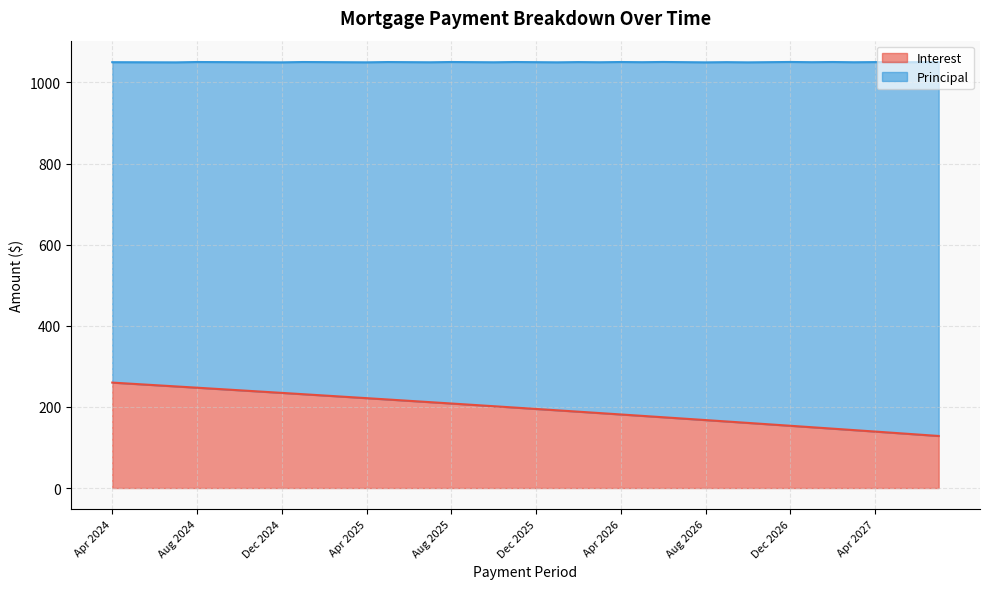

The value of Interest at Apr 2027 is 71.6. True or false?

False